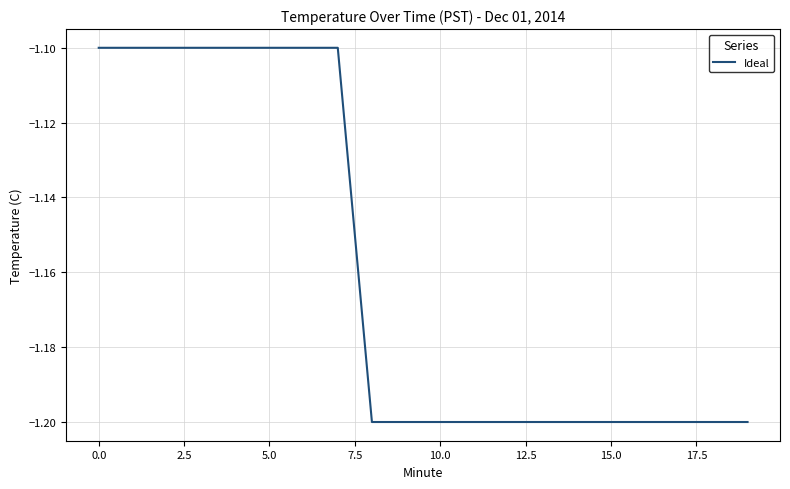

What is the difference between the maximum and minimum values?

0.1